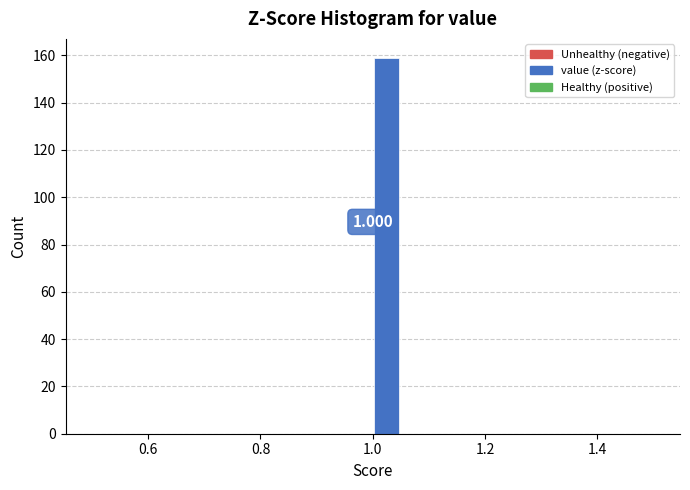

Around what value on the x-axis is the tallest bar? Give the approximate position of its centre, as read against the axis.

1.02